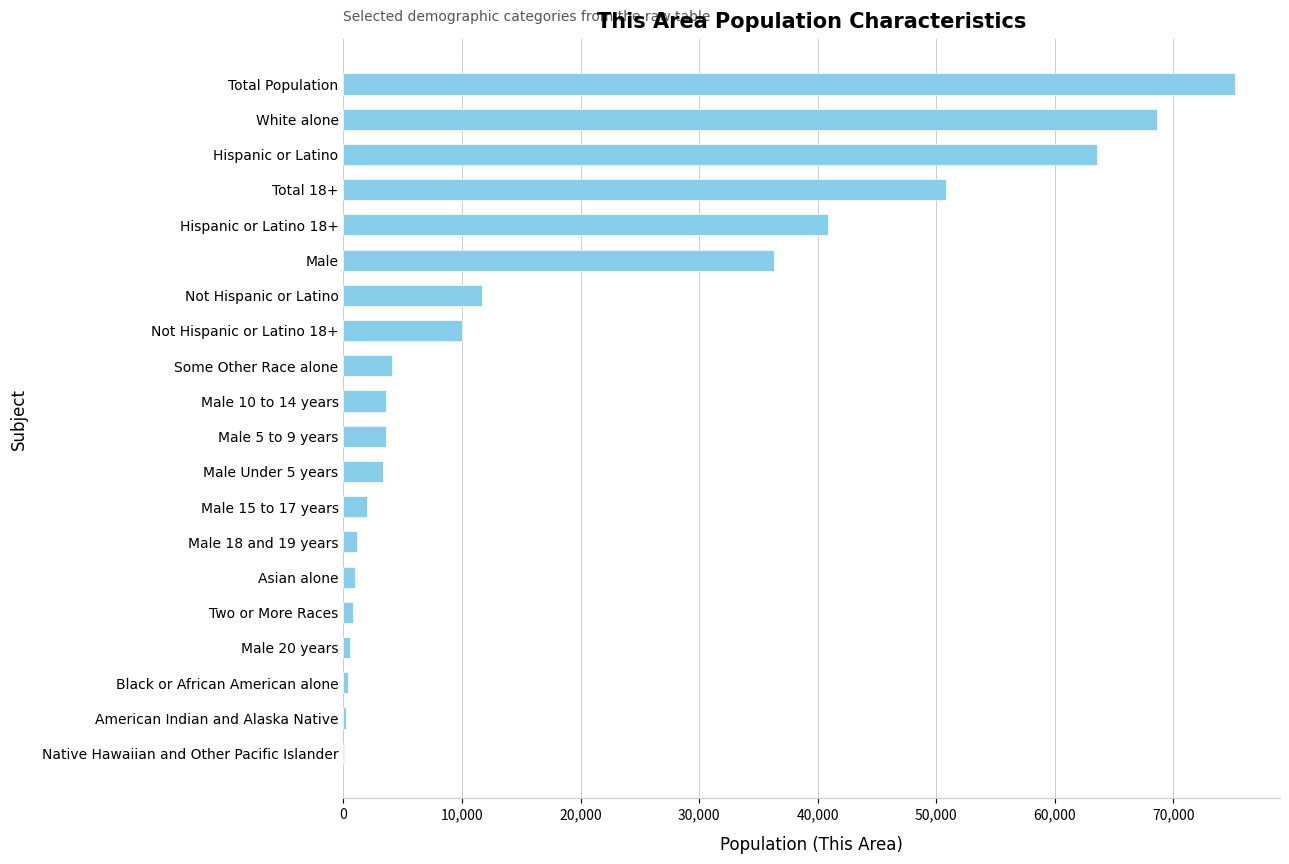

What is the sum of all values?

377874